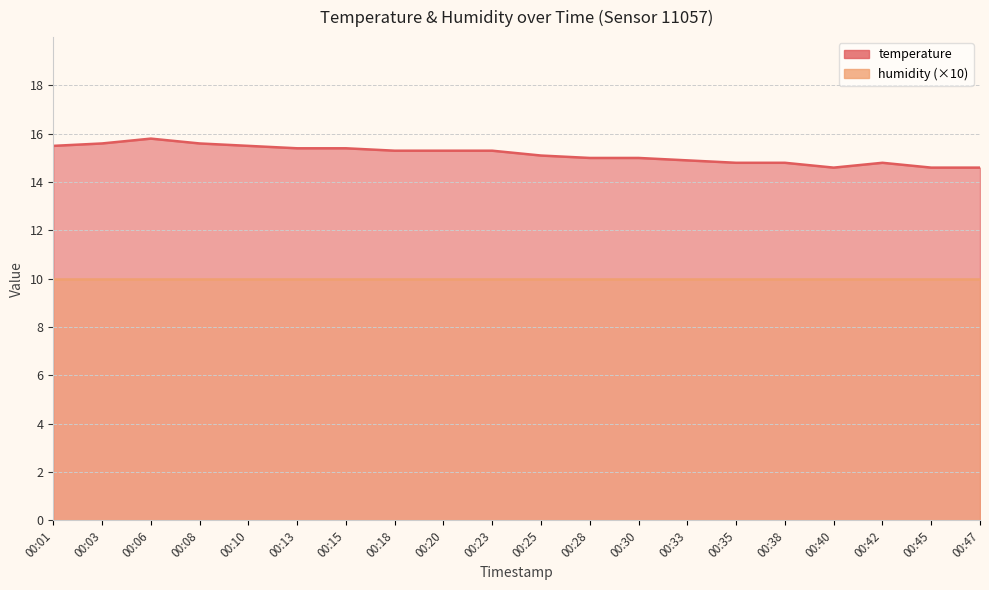

Rank the categories by value from highest to lowest.

00:06, 00:03, 00:08, 00:01, 00:10, 00:13, 00:15, 00:18, 00:20, 00:23, 00:25, 00:28, 00:30, 00:33, 00:35, 00:38, 00:42, 00:40, 00:45, 00:47